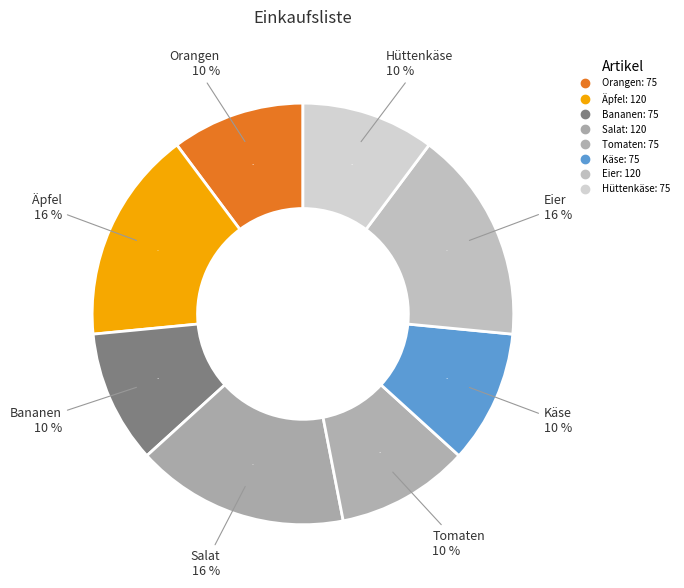

To the nearest percent, what portion does Äpfel represent?

16%